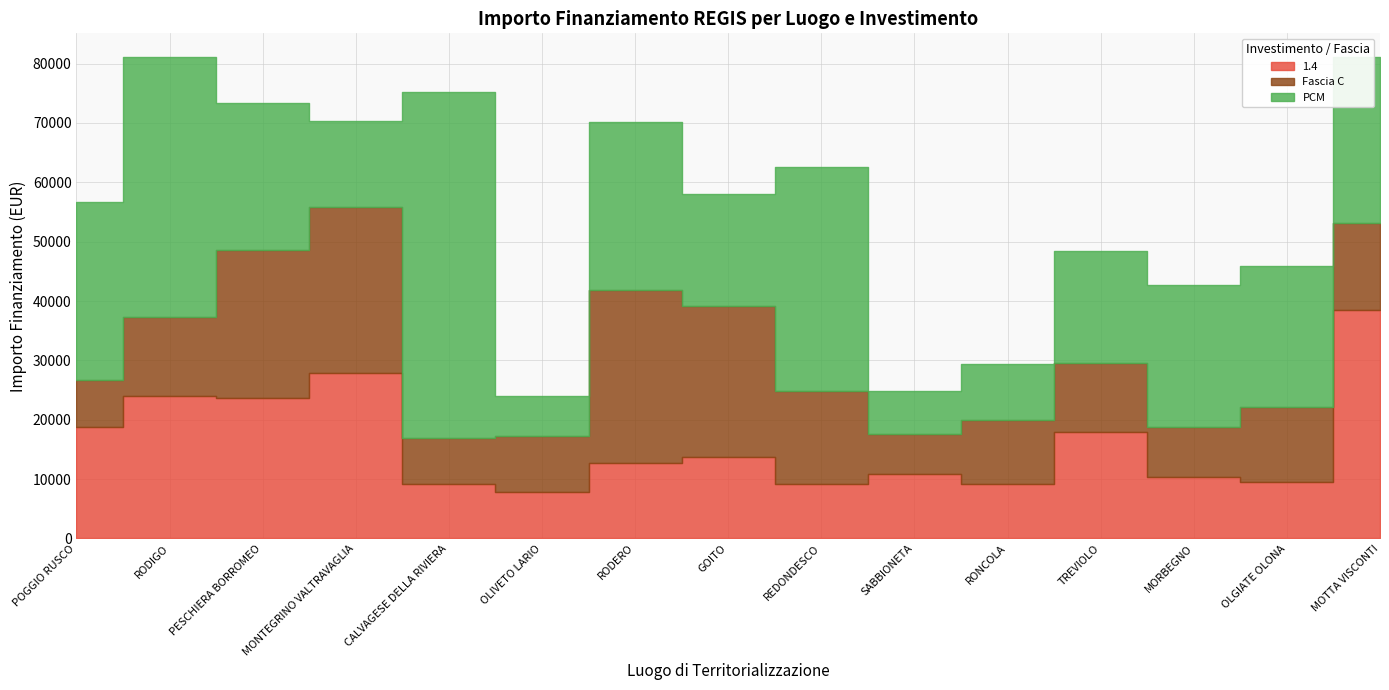

How many lines are shown in the chart?

3